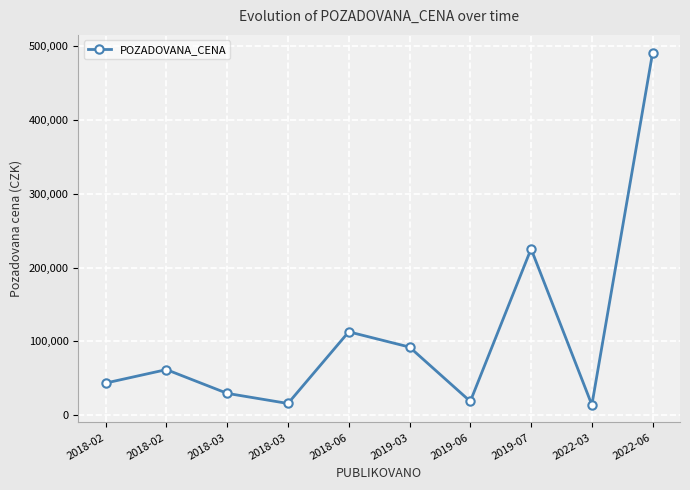

The value at 2022-06 is 491400. True or false?

True